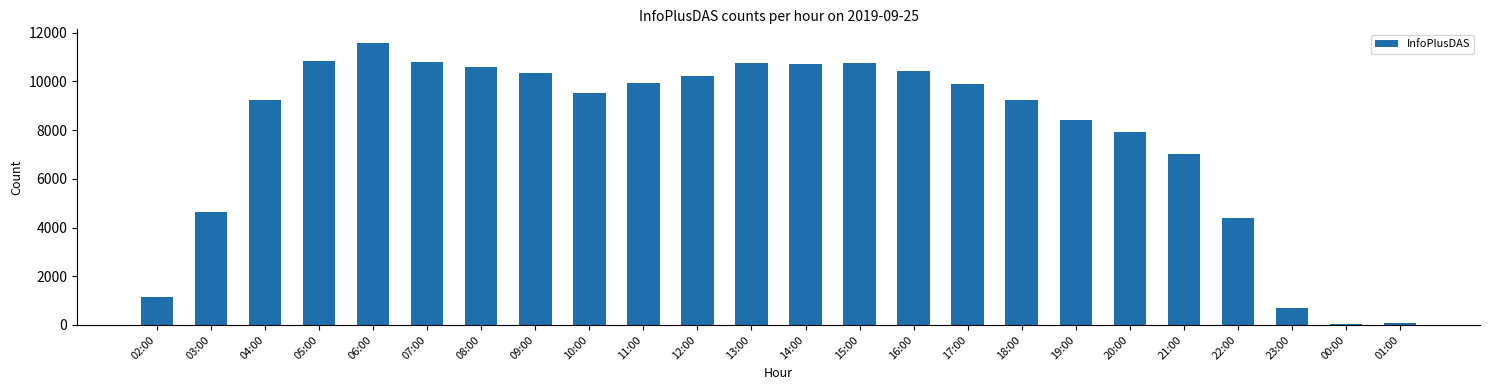

What is the minimum value shown in the chart?

49